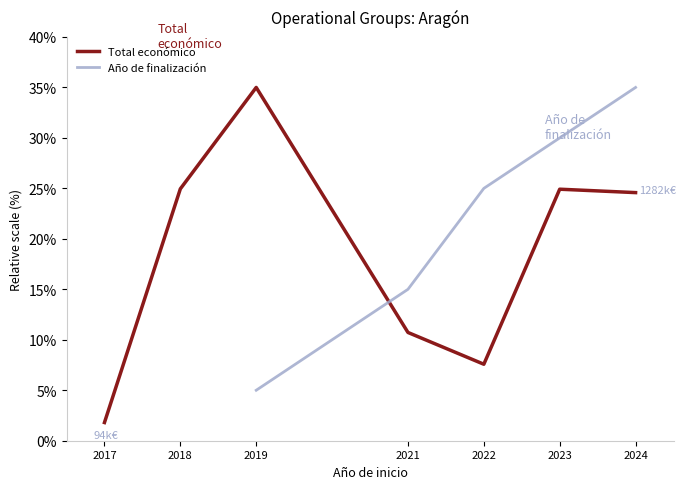

Which series changed the most between 2019 and 2024?

Año de finalización